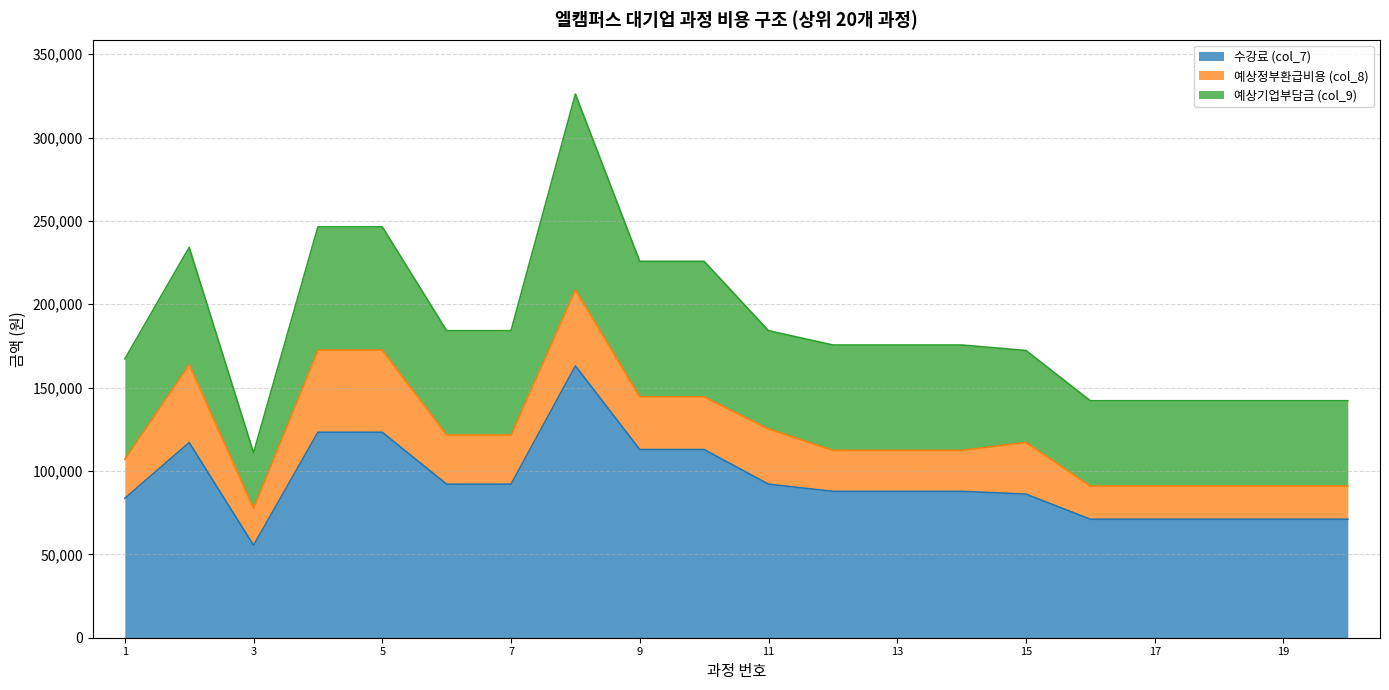

True or false: 수강료 (col_7) has a value of 47472 at 19.

False